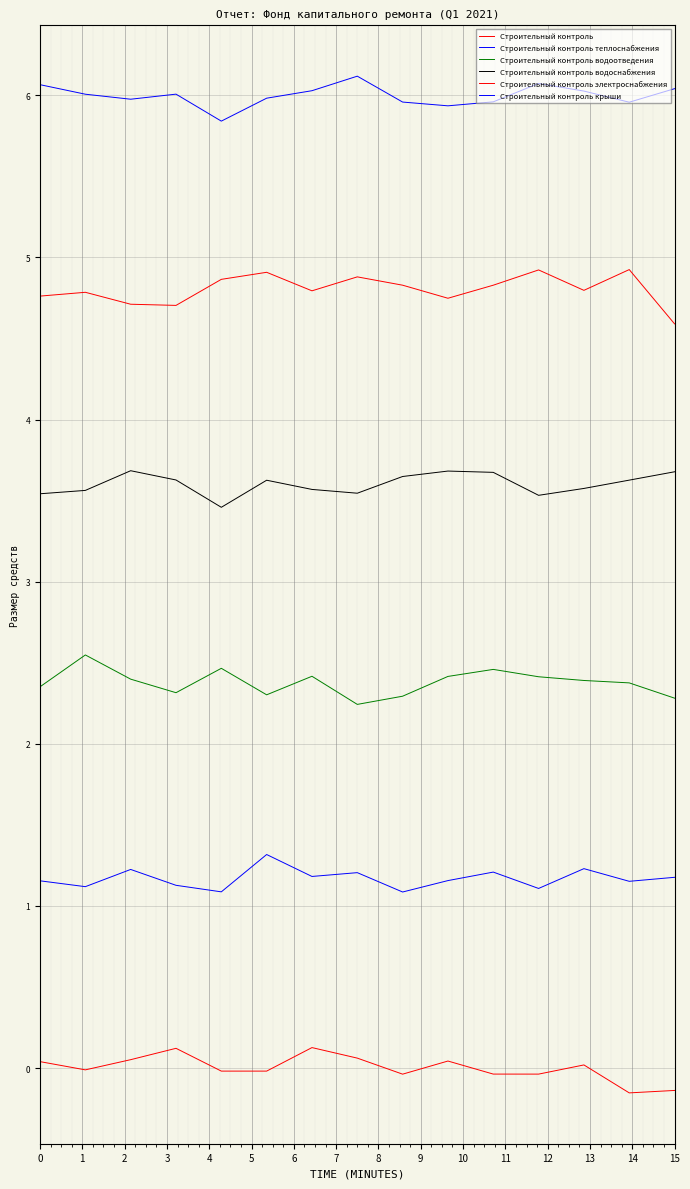

How many lines are shown in the chart?

6